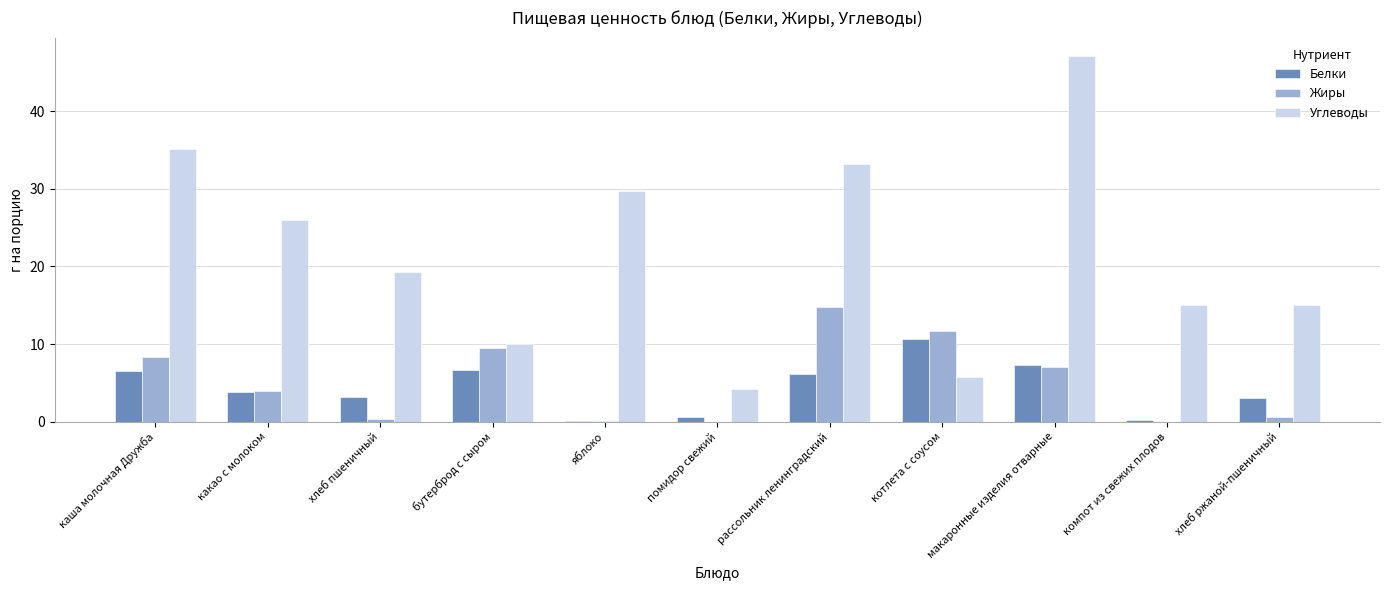

Between рассольник ленинградский and котлета с соусом, which series saw the biggest shift?

Углеводы